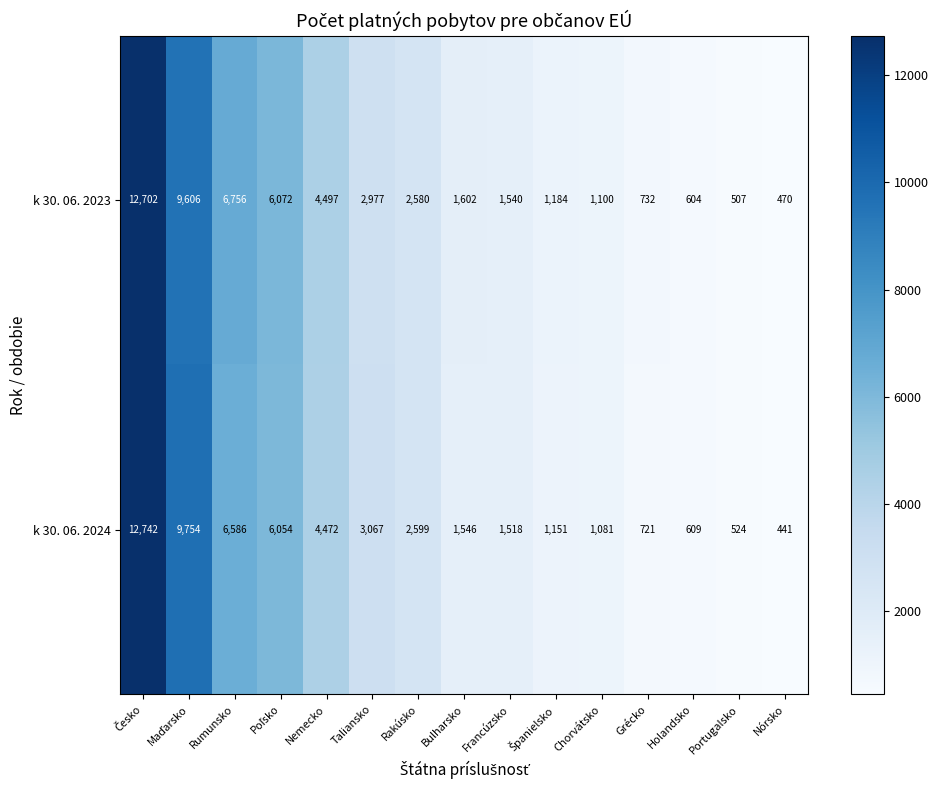

Between Taliansko and Nórsko, which series saw the biggest shift?

k 30. 06. 2024